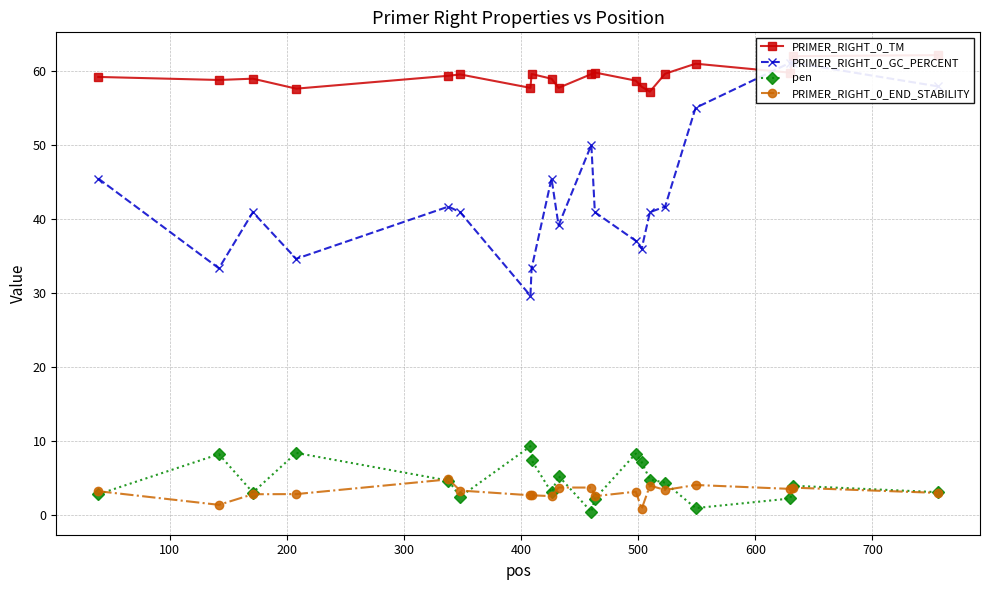

How many data points in PRIMER_RIGHT_0_END_STABILITY are less than 3?

8